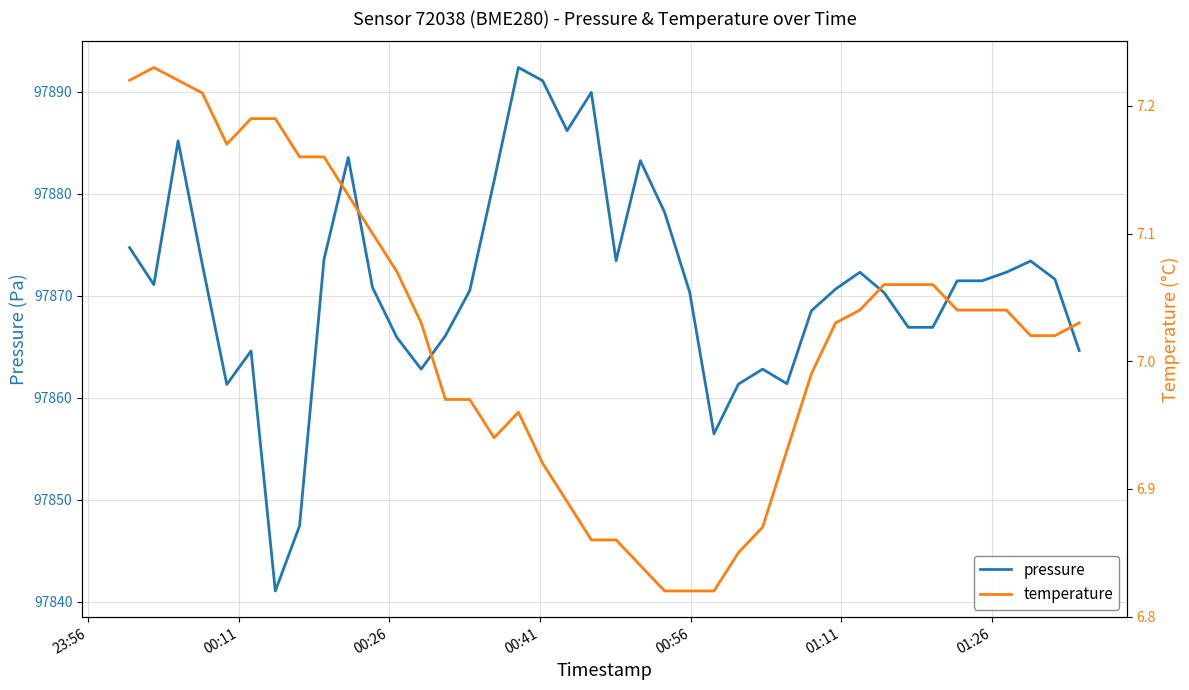

List the series in order of their peak value, highest first.

pressure, temperature